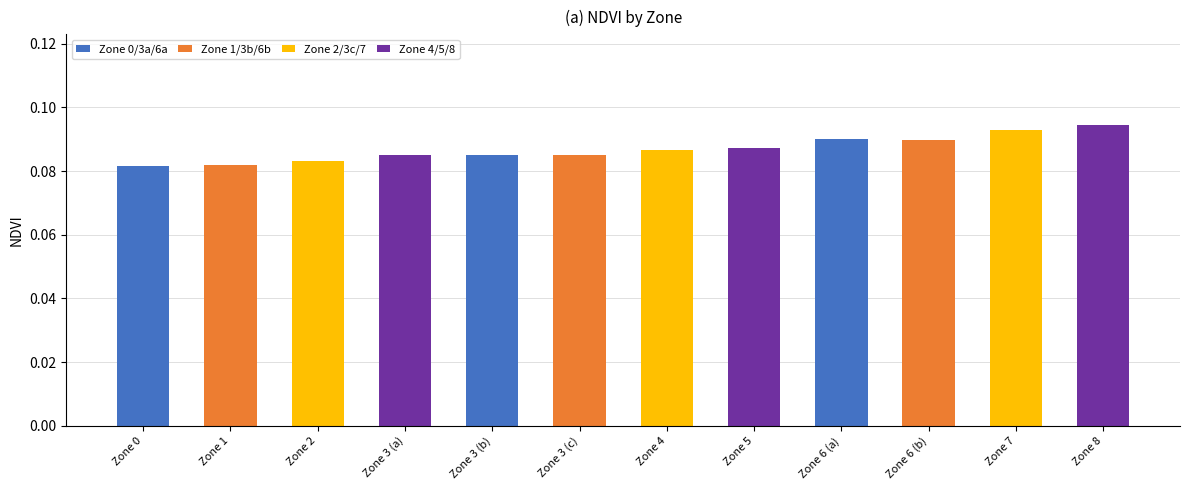

What position from the left is Zone 3 (c)?

6